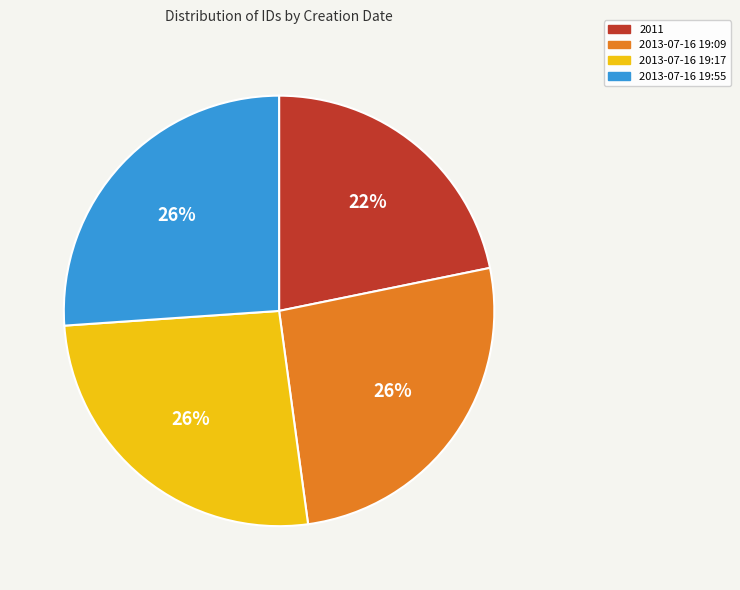

Approximately how many times larger is the value at 2011 compared to 2013-07-16 19:17?

0.8